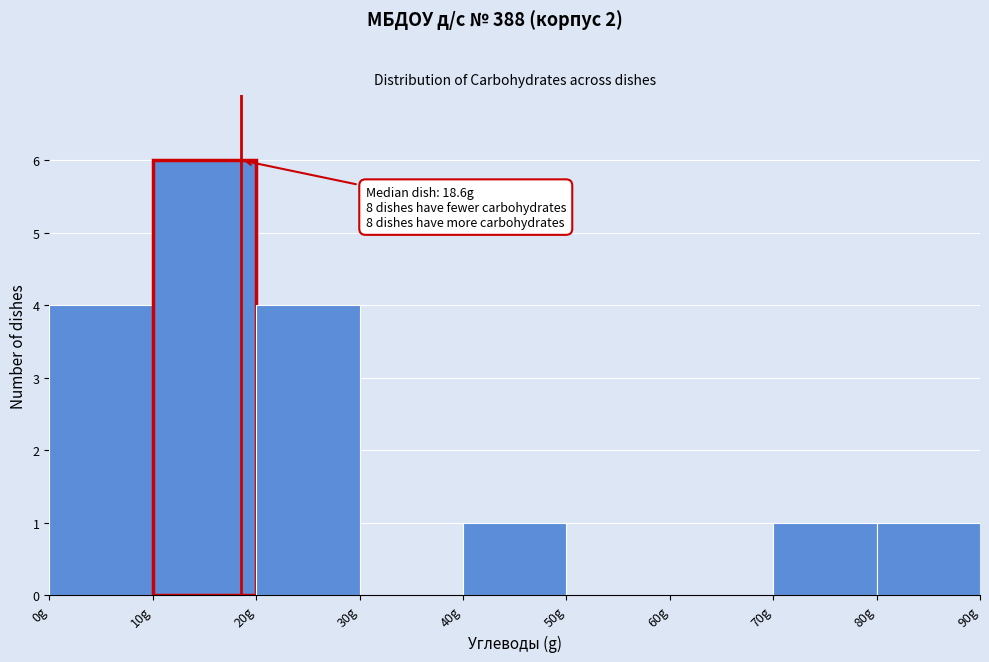

Which range on the x-axis has the tallest bar?

10 to 20